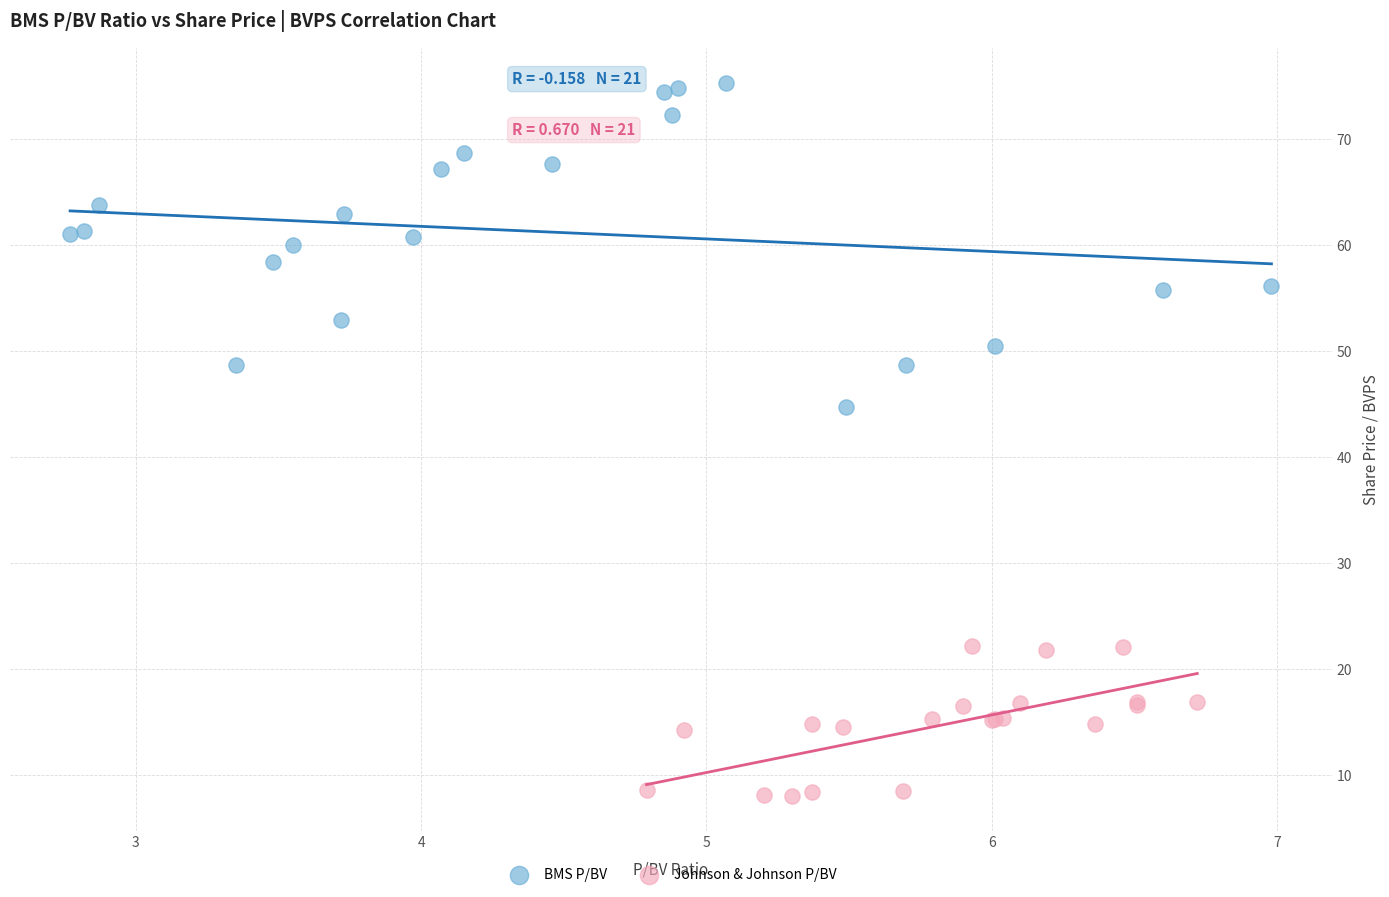

Which series has the largest Y range (max minus min)?

BMS P/BV